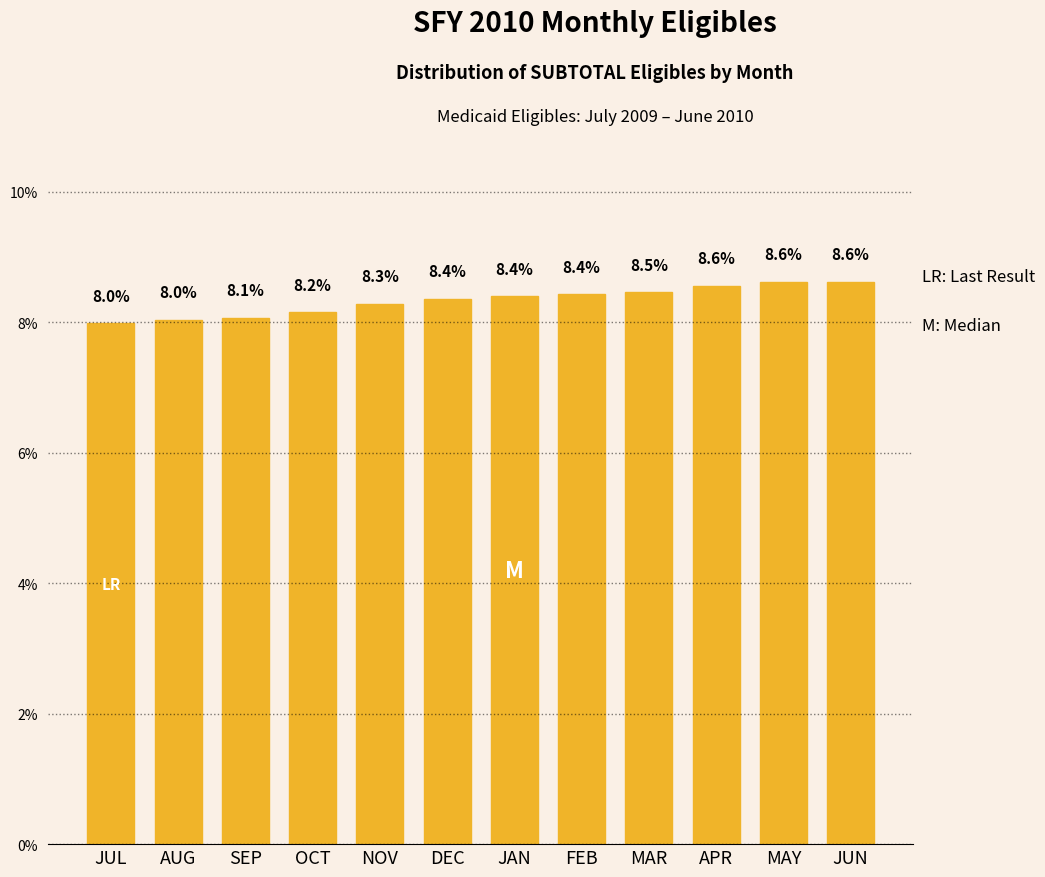

Reading left to right, transcribe all the data shown in this chart.

8.0	8.0	8.1	8.2	8.3	8.4	8.4	8.4	8.5	8.6	8.6	8.6